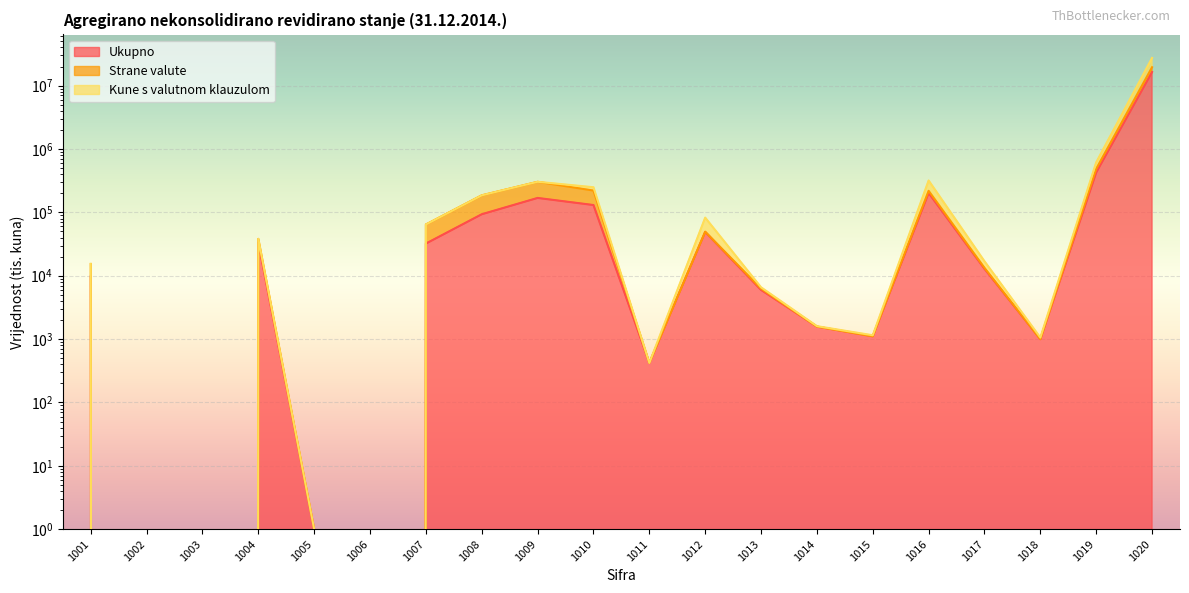

Rank the series by their maximum value, from highest to lowest.

Kune s valutnom klauzulom, Strane valute, Ukupno